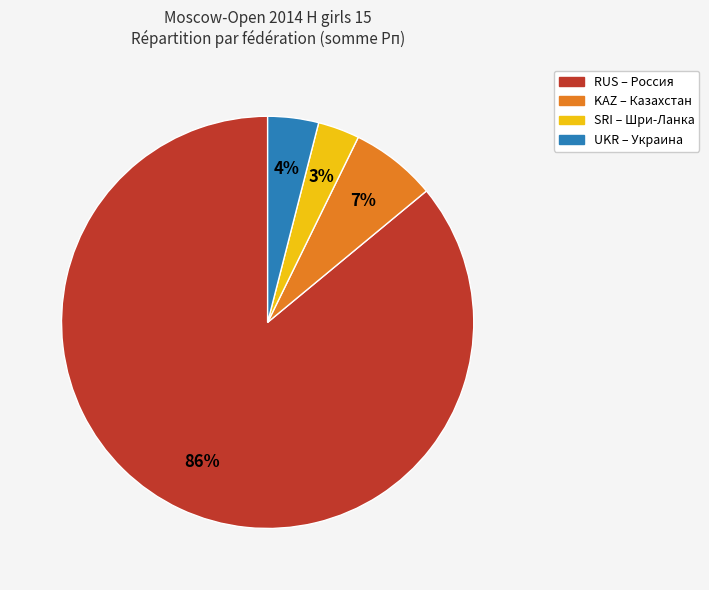

Does UKR represent more than half of the total?

No